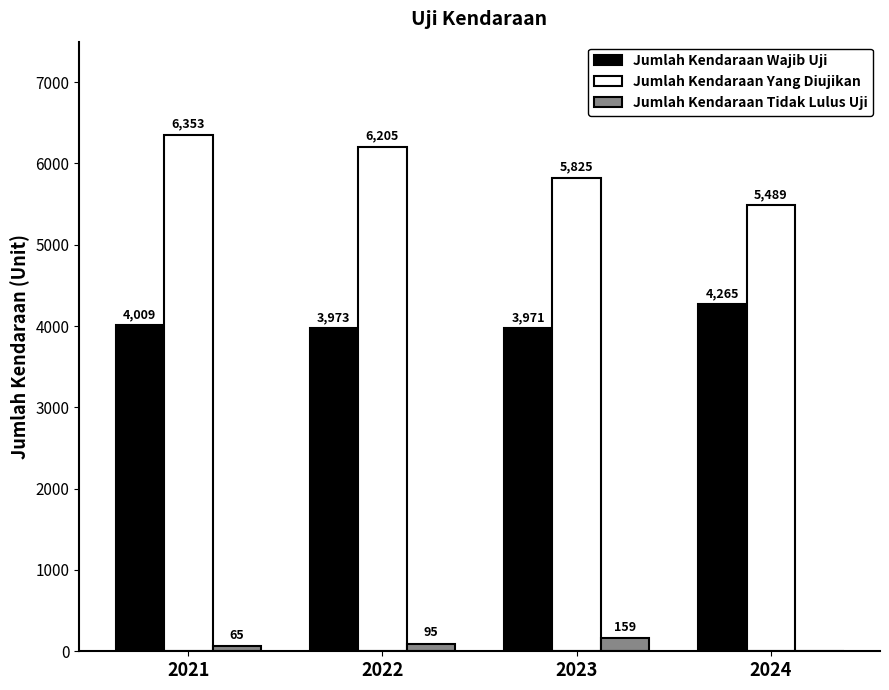

How many groups of bars are there?

4